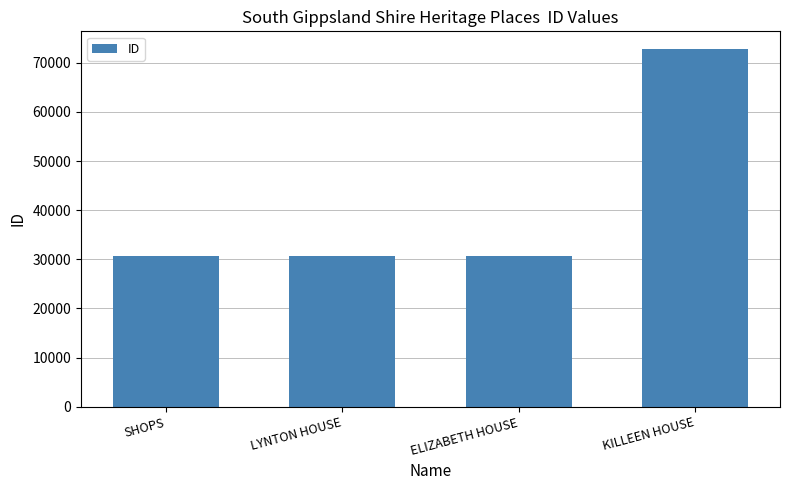

Approximately how many times larger is the value at SHOPS compared to KILLEEN HOUSE?

0.4